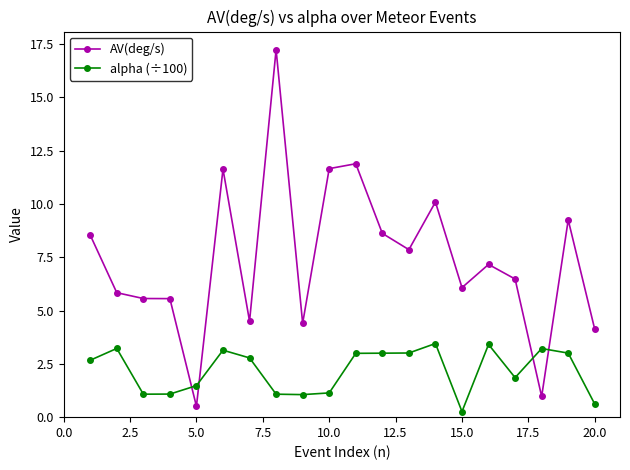

What is the value of the AV(deg/s) point at the 7th from the left?

4.5